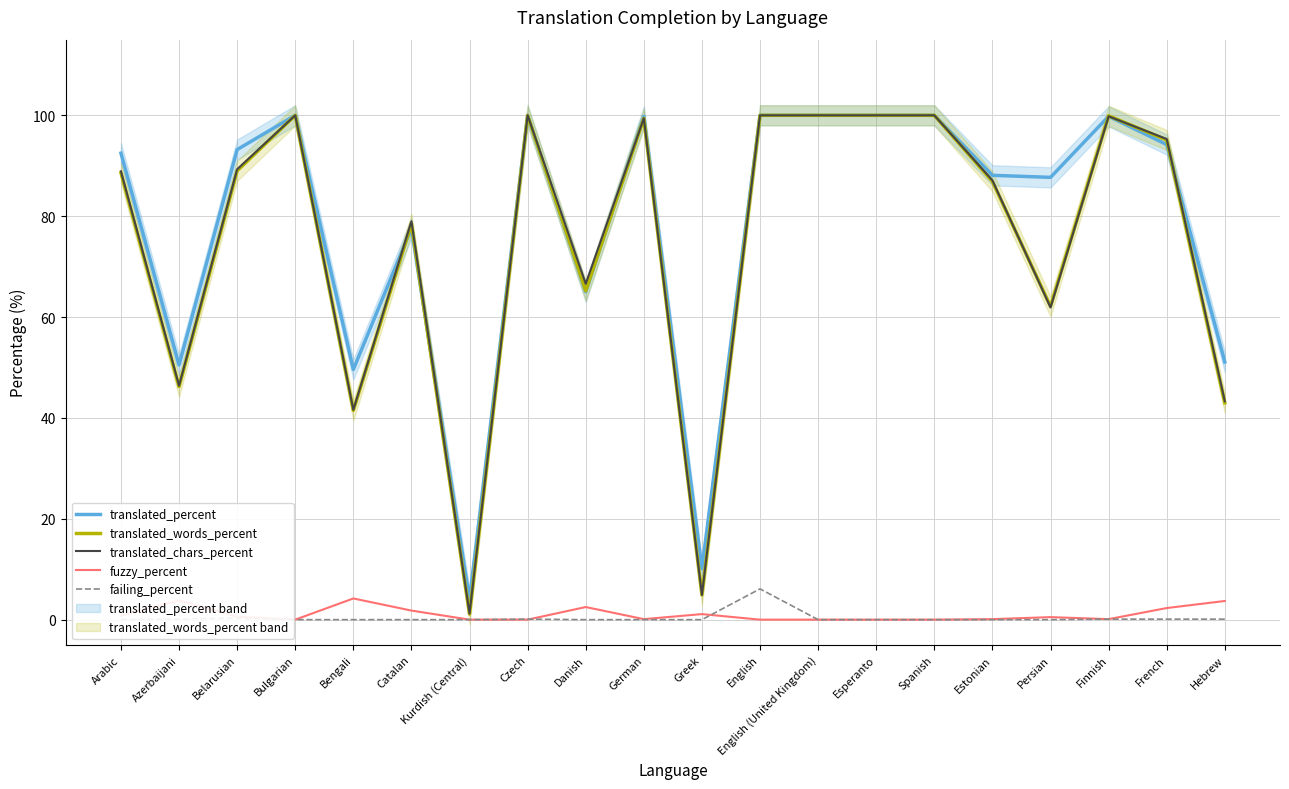

Which series has the largest range (max minus min)?

translated_words_percent